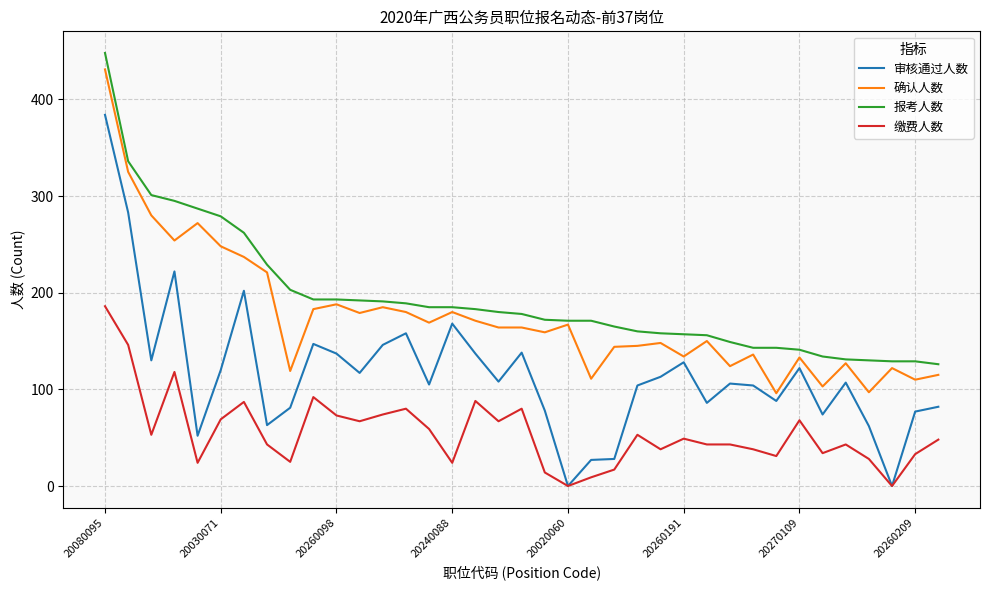

True or false: 报考人数 and 缴费人数 cross at least once.

False